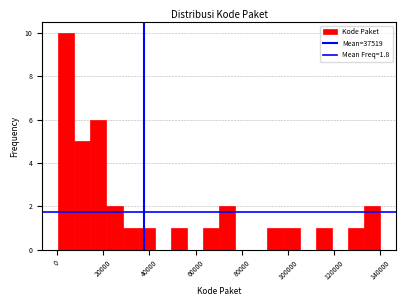

Around what value on the x-axis is the tallest bar? Give the approximate position of its centre, as read against the axis.

4000